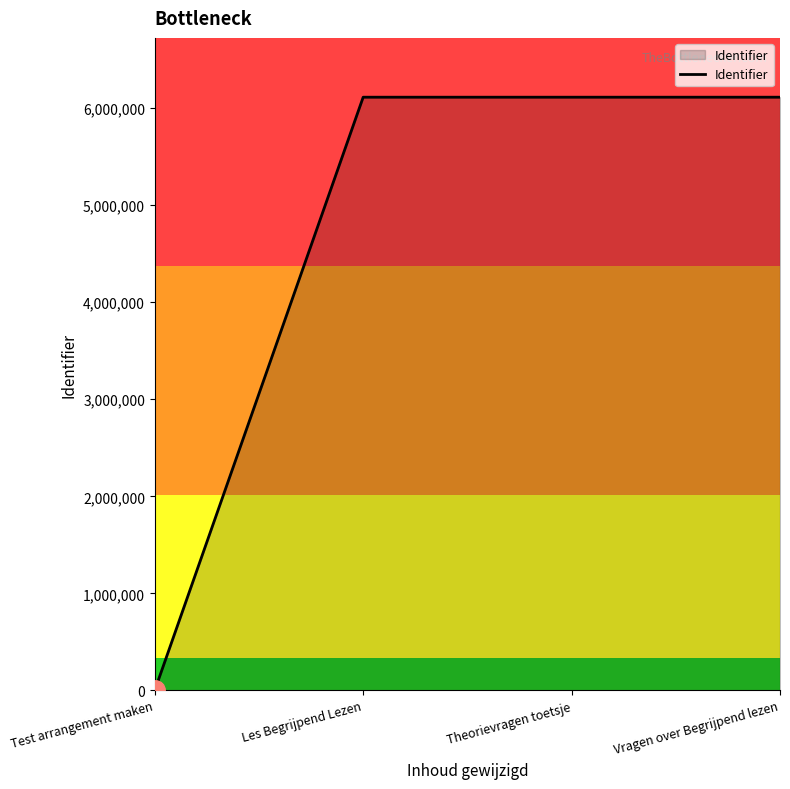

Which has a higher value, Test arrangement maken or Theorievragen toetsje?

Theorievragen toetsje